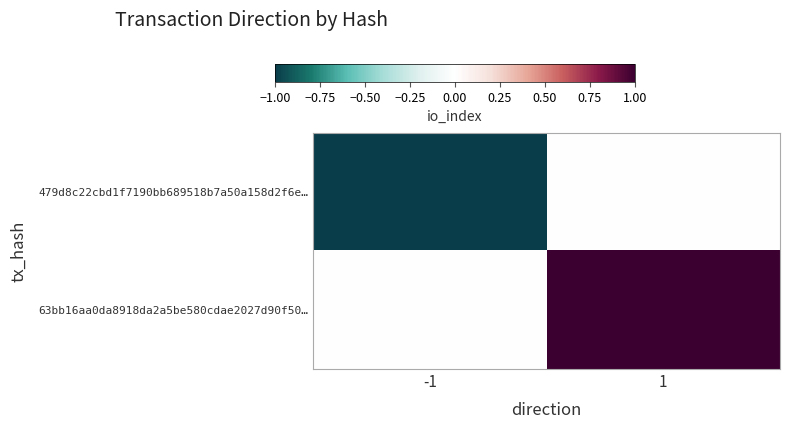

Rank the series at 1 from lowest to highest value.

479d8c22cbd1f7190bb689518b7a50a158d2f6e…, 63bb16aa0da8918da2a5be580cdae2027d90f50…